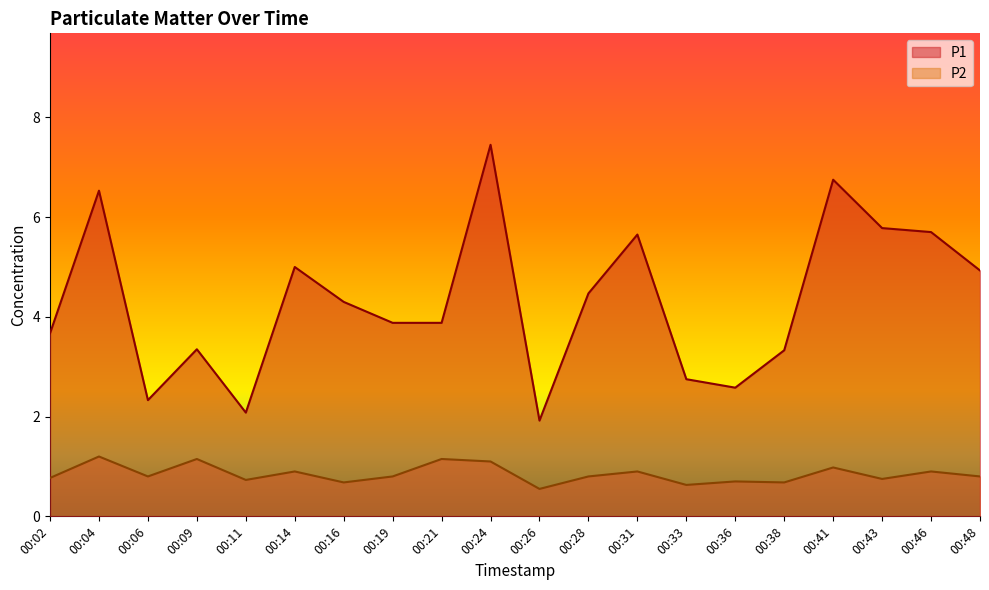

At which label does P2 reach its peak?

00:04